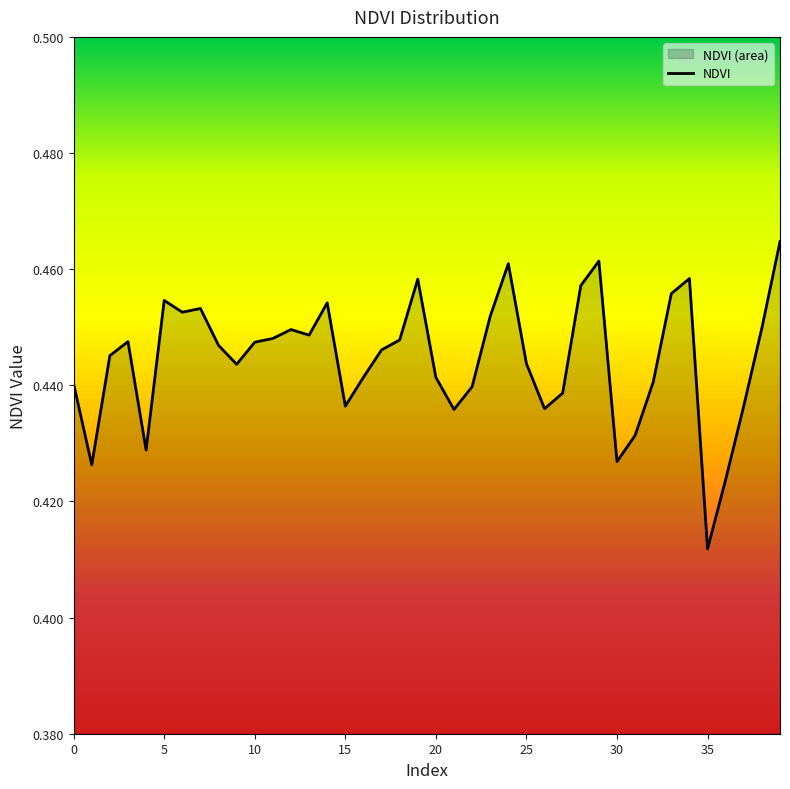

How many interior local peaks (higher than both neighbors) does the data have?

9